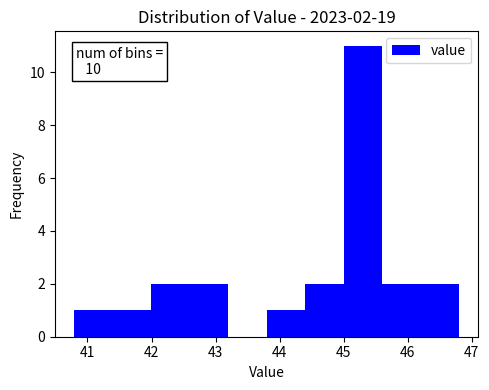

Over which range of the x-axis is the bar tallest?

45.0 to 45.6